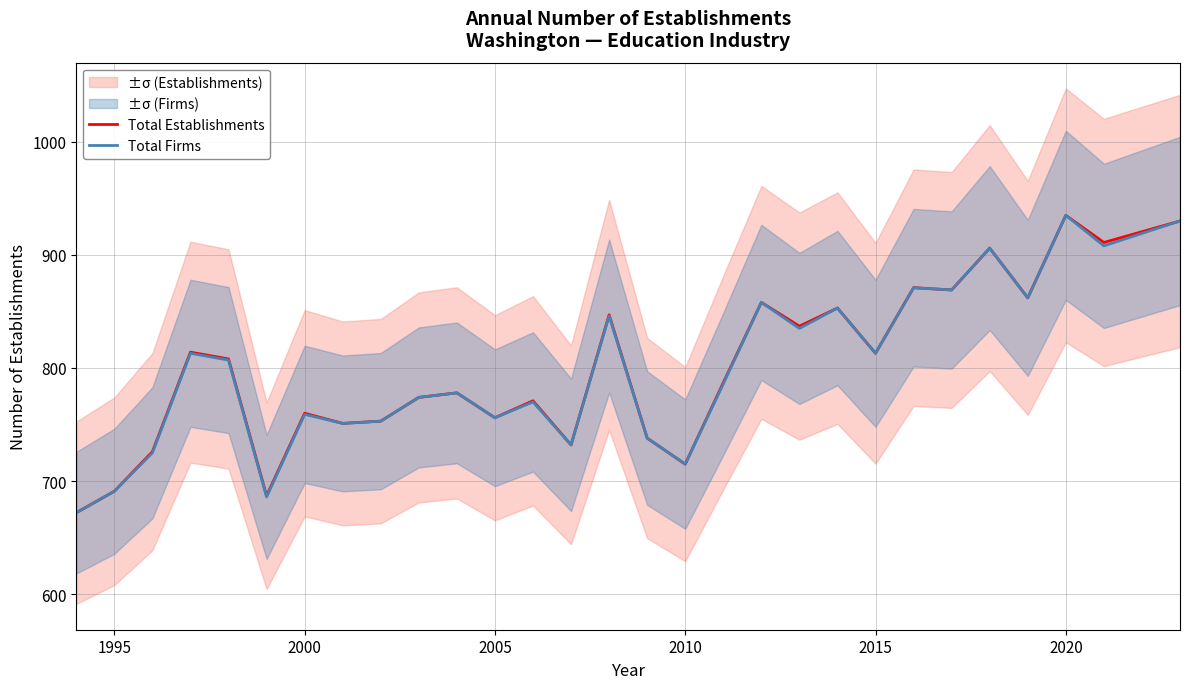

Is it true that Total Establishments equals 1263 at 2010?

False